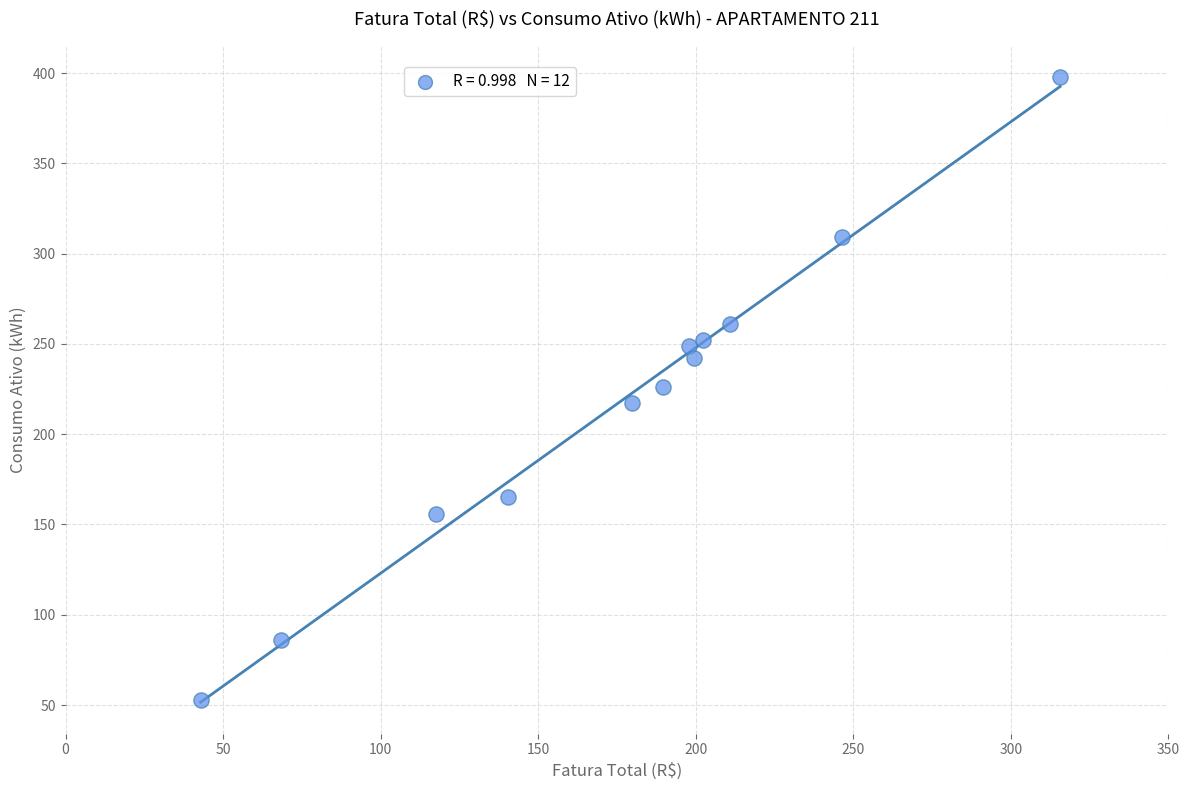

What is the range of Y values (max minus min)?

345